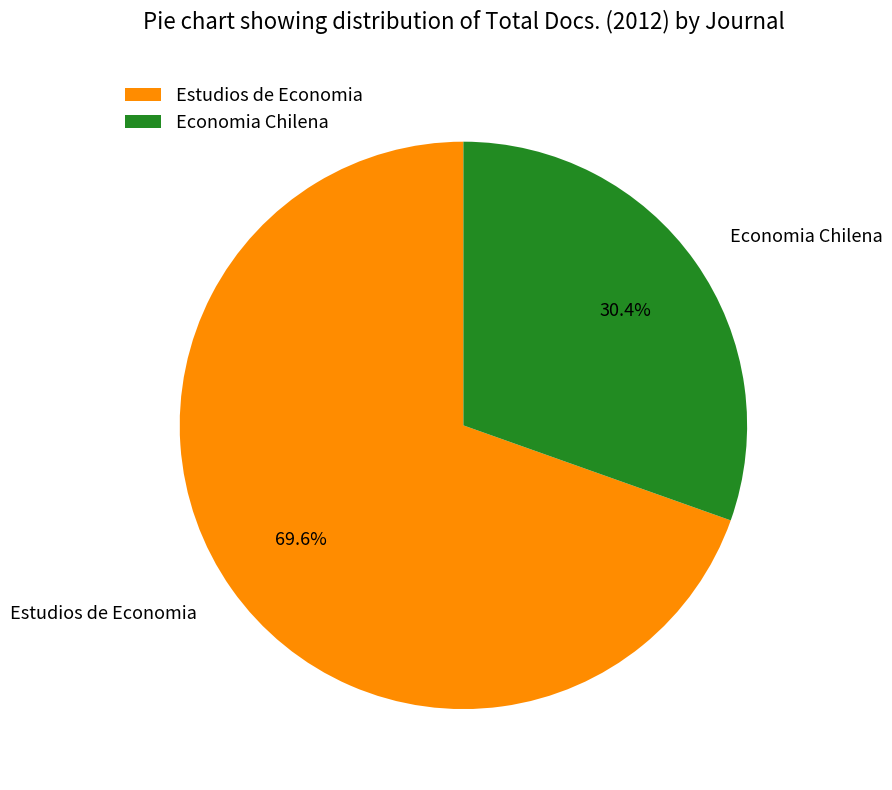

Which category accounts for the majority?

Estudios de Economia